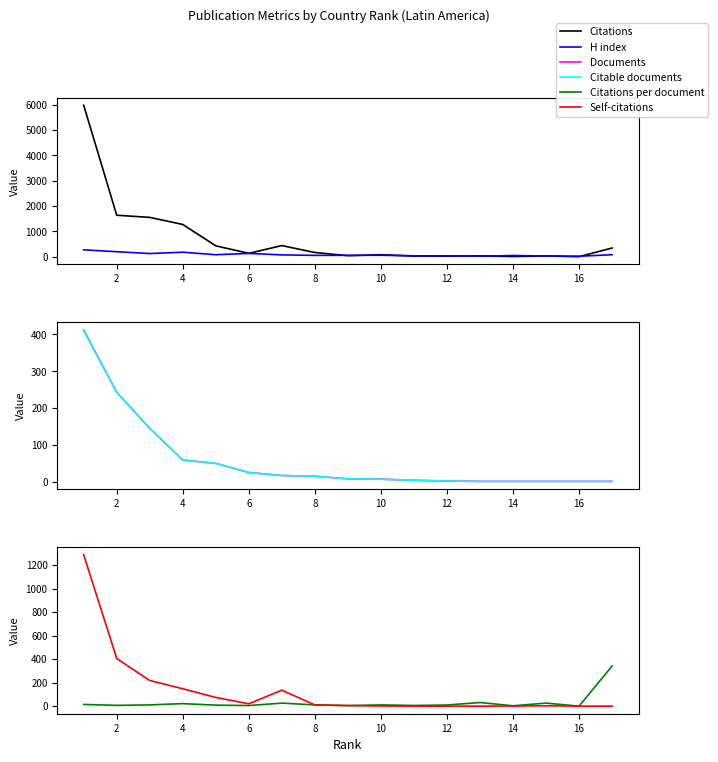

Between 13 and 14, which is larger?

14